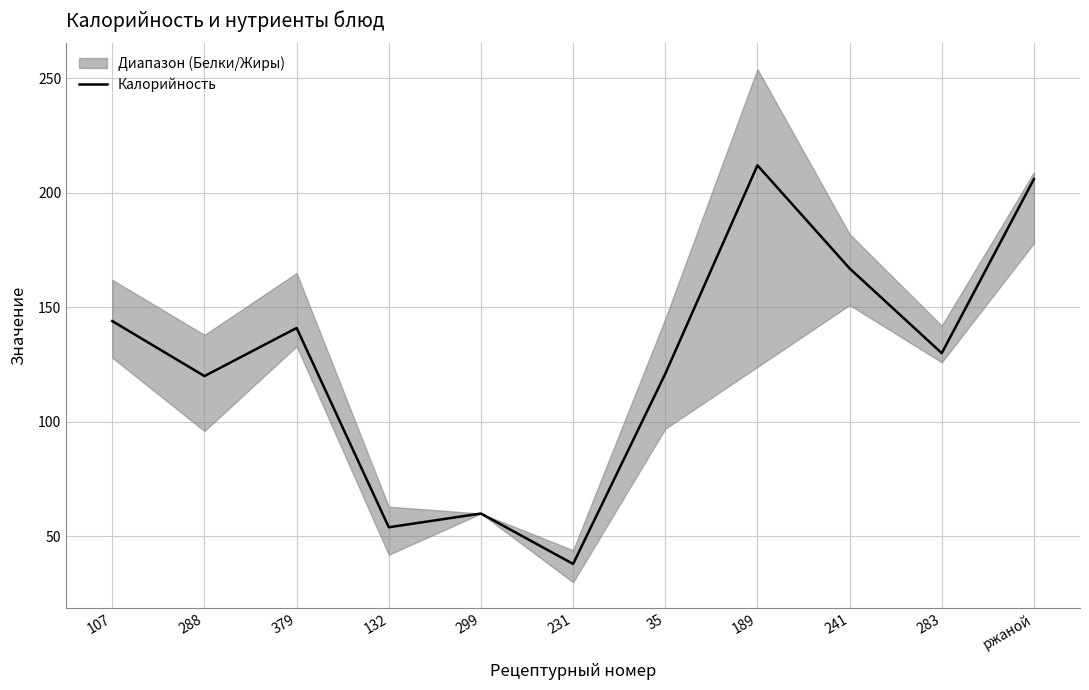

At which category does the data reach its first local peak?

379